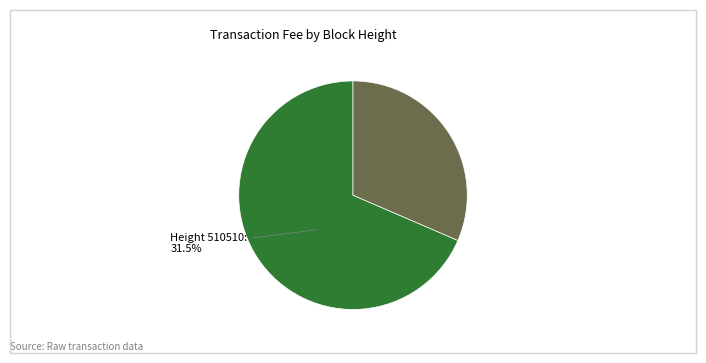

To the nearest percent, what is the average slice percentage?

50%